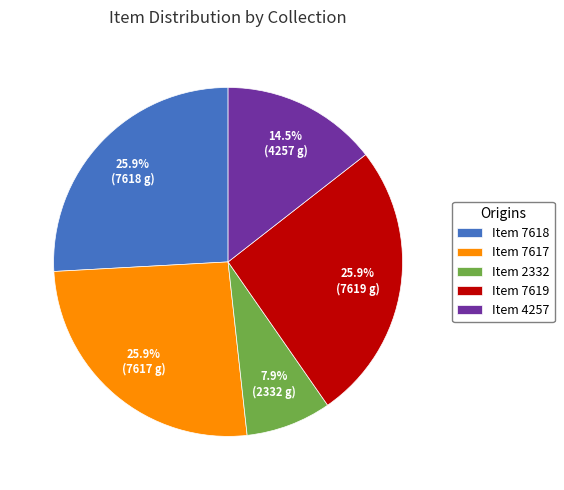

Does Item 2332 account for over 50% of the chart?

No